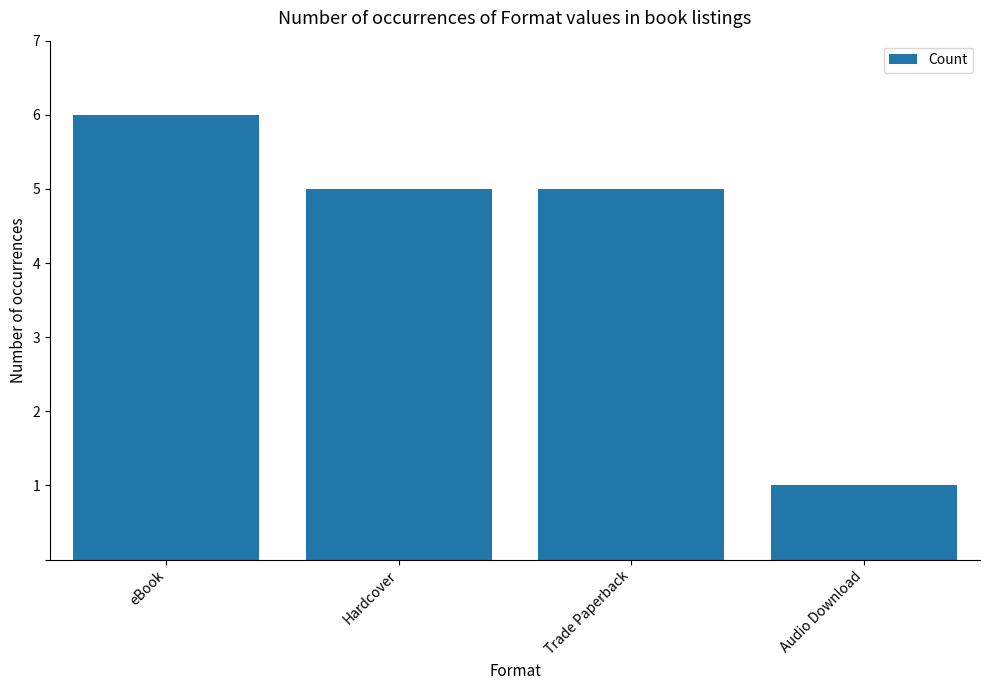

Which label corresponds to the largest value in the chart?

eBook